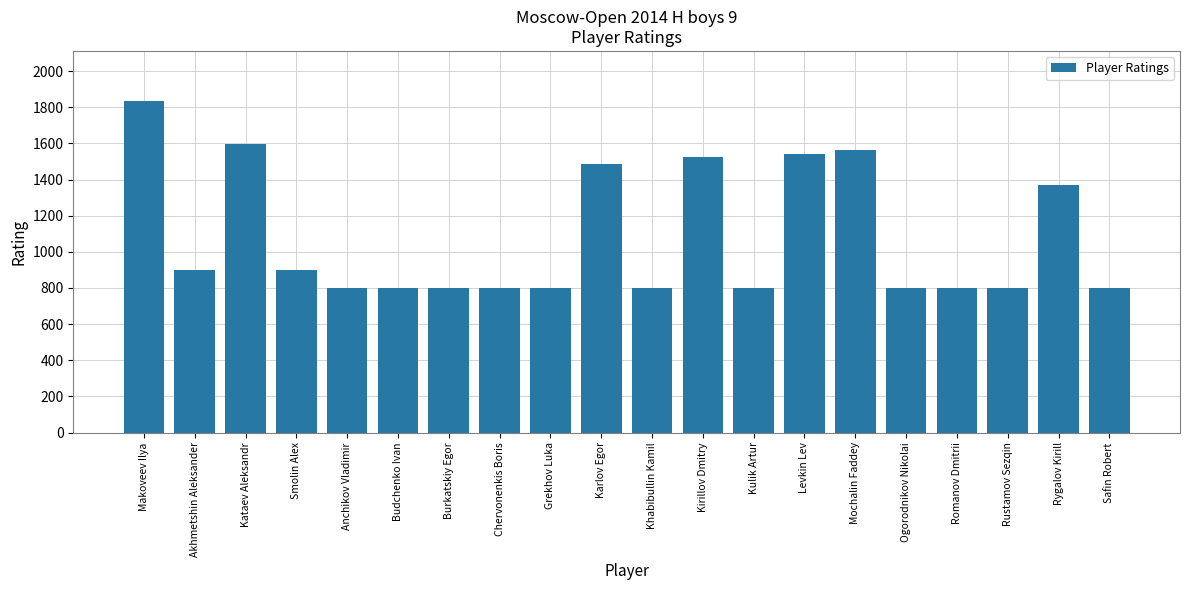

Does the chart contain any negative values?

No